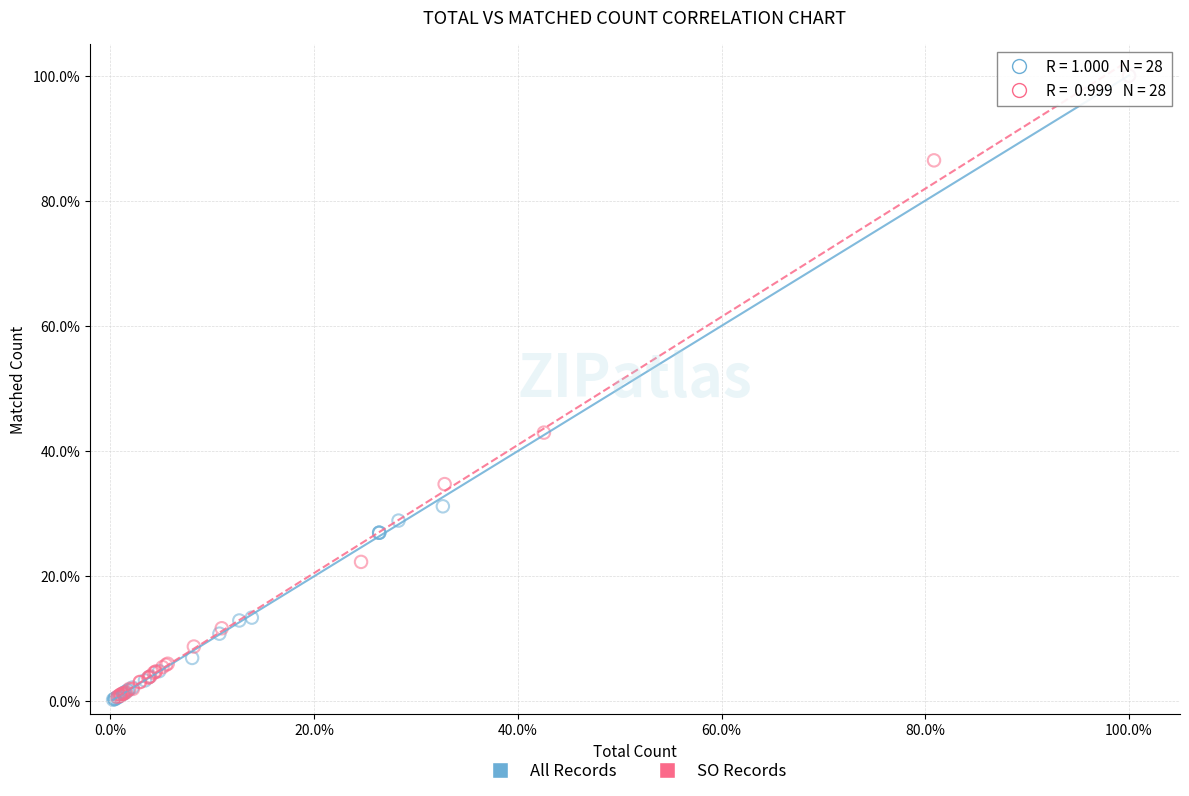

Which series has the largest Y range (max minus min)?

All Records